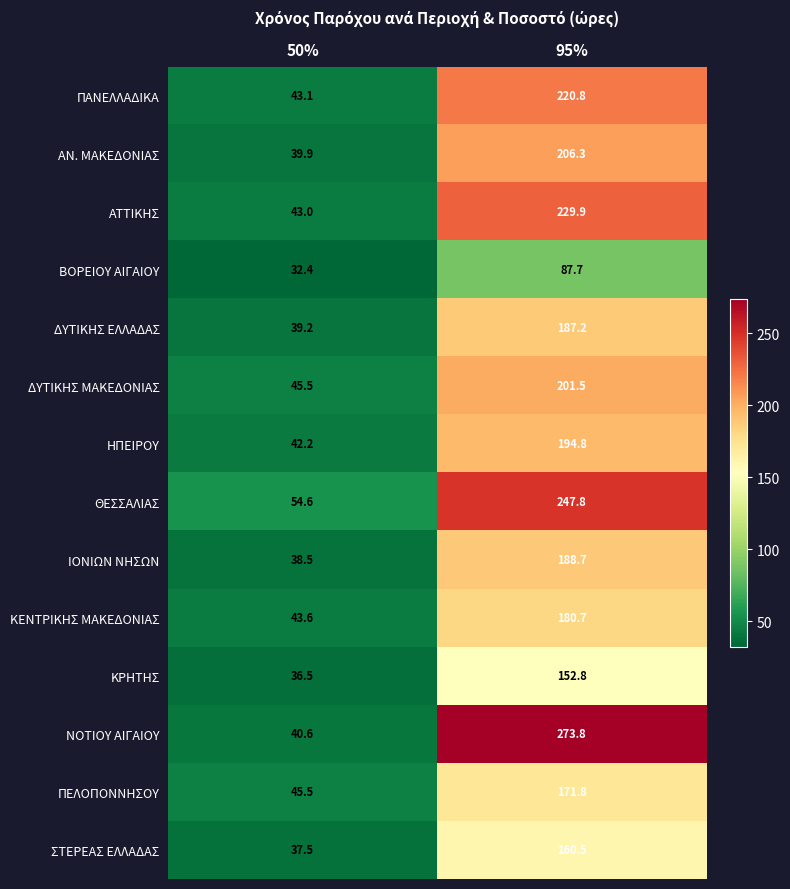

What is the total value across all series at 50%?

582.1